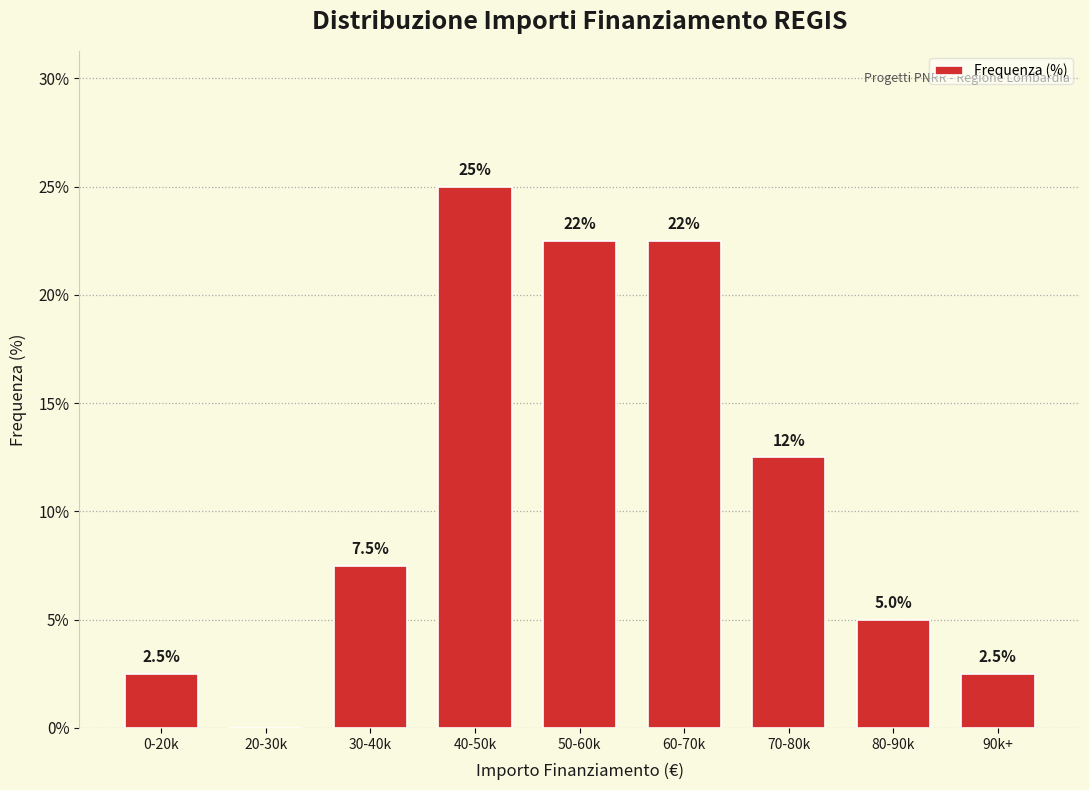

Reading left to right, extract all data points from this chart.

0-20k=2.5	20-30k=0.0	30-40k=7.5	40-50k=25.0	50-60k=22.5	60-70k=22.5	70-80k=12.5	80-90k=5.0	90k+=2.5